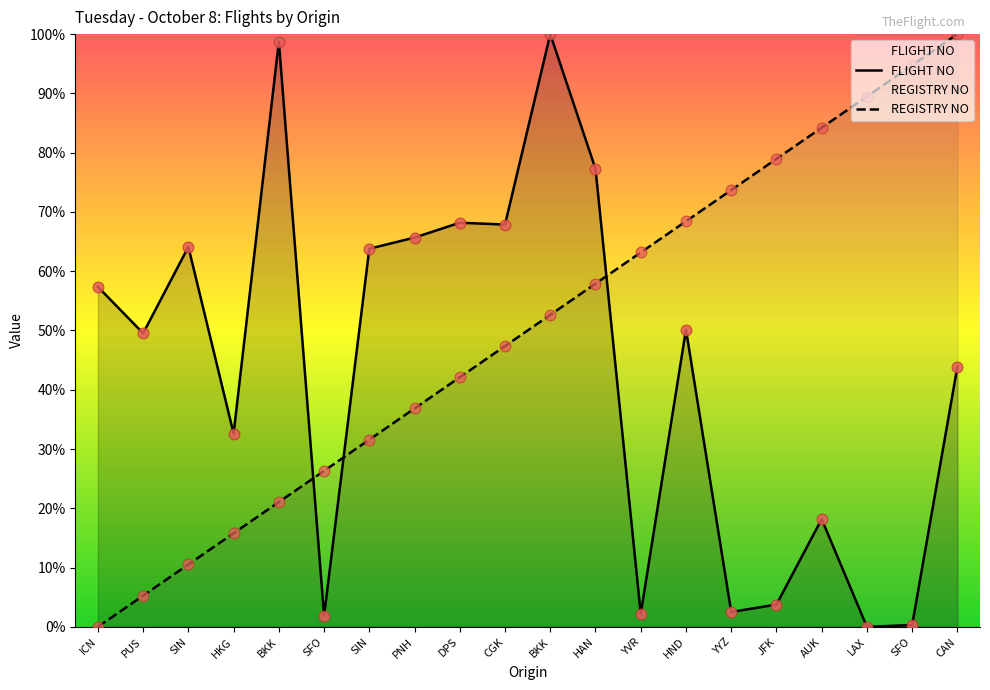

Which series has the largest Y range (max minus min)?

FLIGHT NO